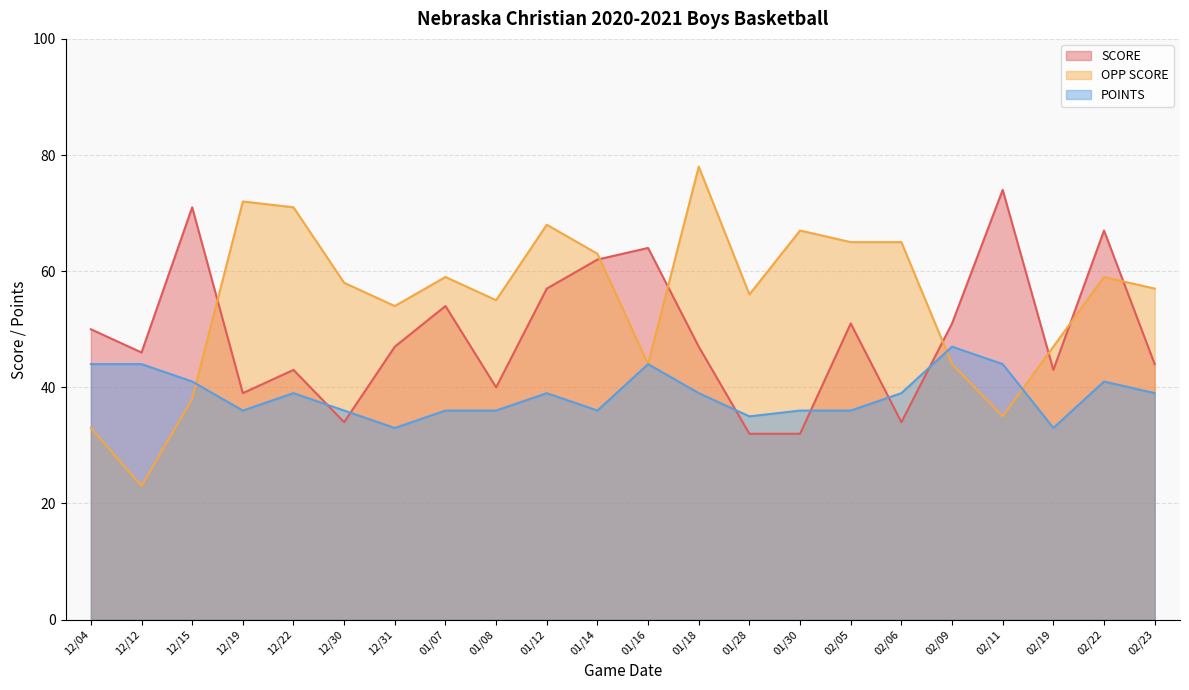

True or false: OPP SCORE and SCORE intersect in this chart.

True